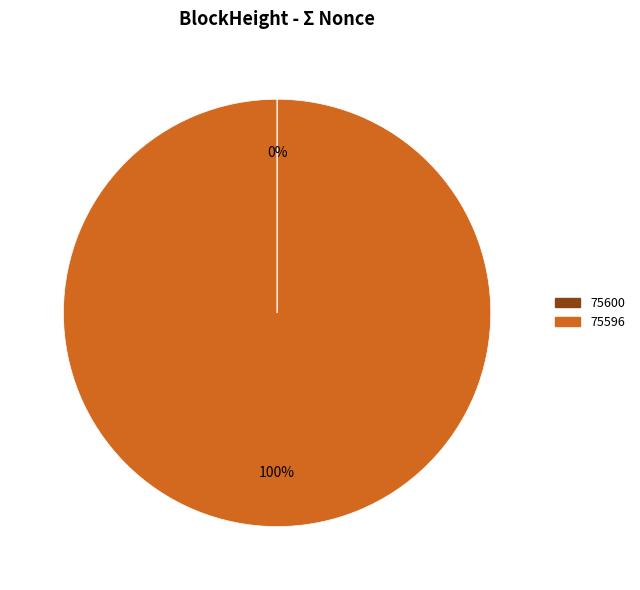

The 75596 slice represents 100% of the pie. True or false?

True